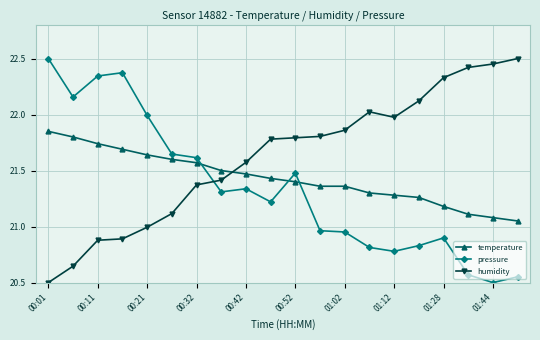

What is the sum of all humidity values?

432.4